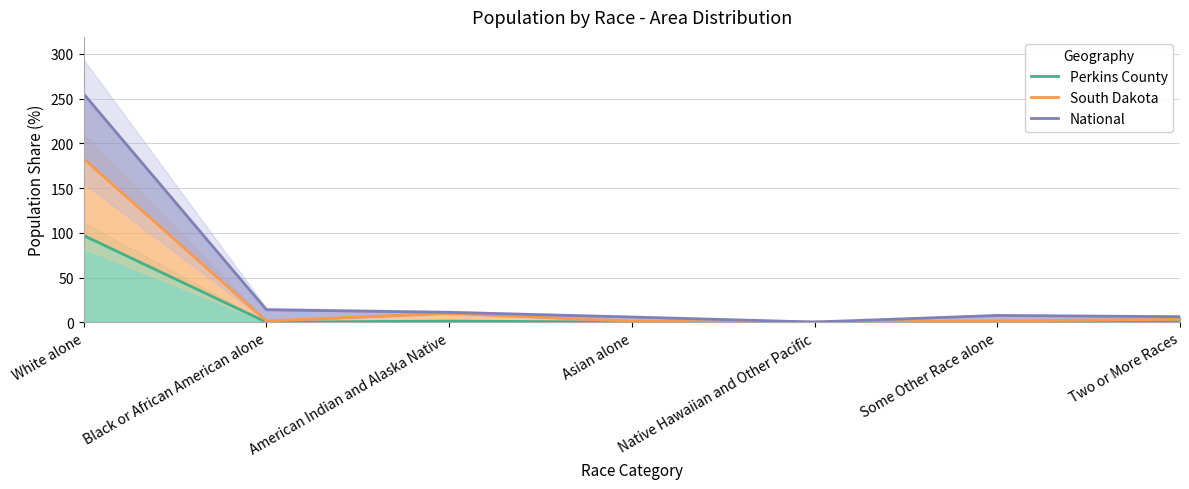

Is it true that National equals 255.2 at White alone?

True